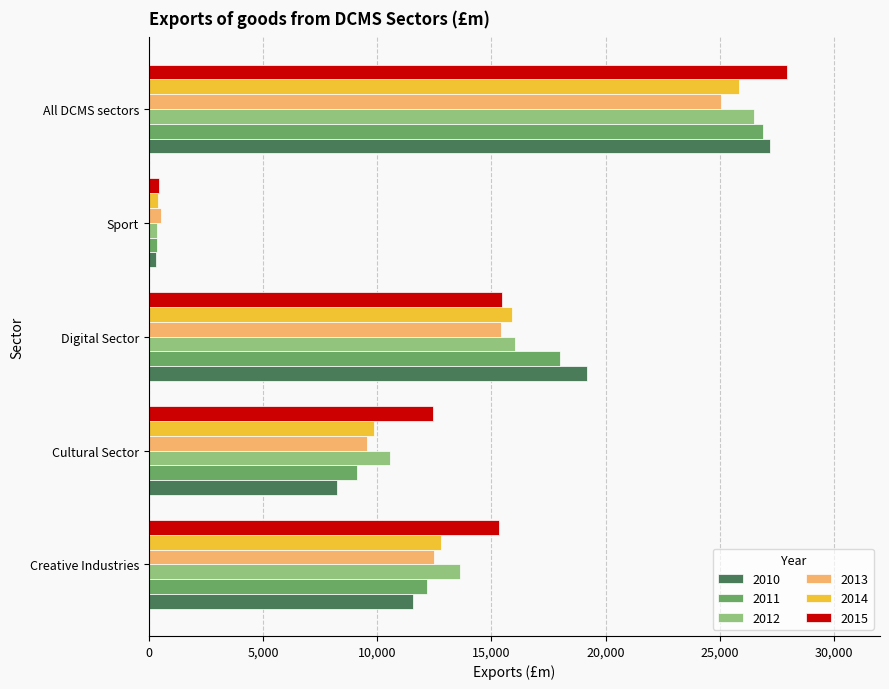

Between Digital Sector and All DCMS sectors, which series saw the biggest shift?

2015